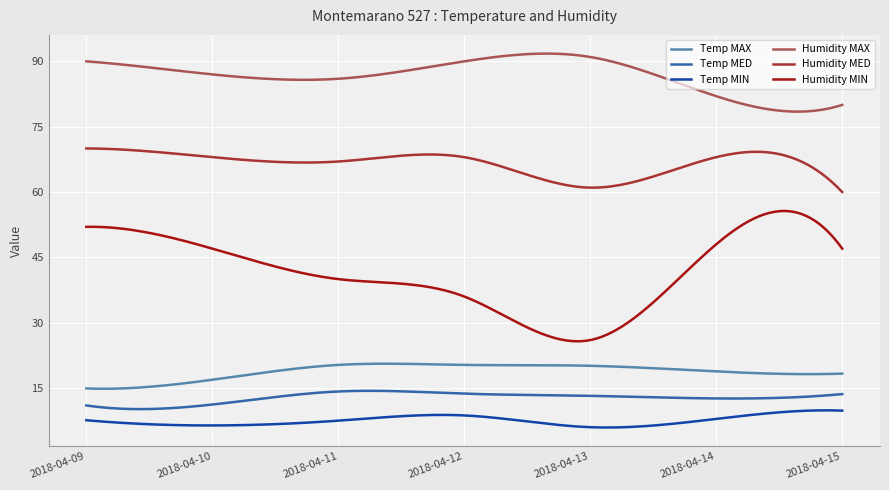

Which series has the largest range (max minus min)?

Humidity MIN